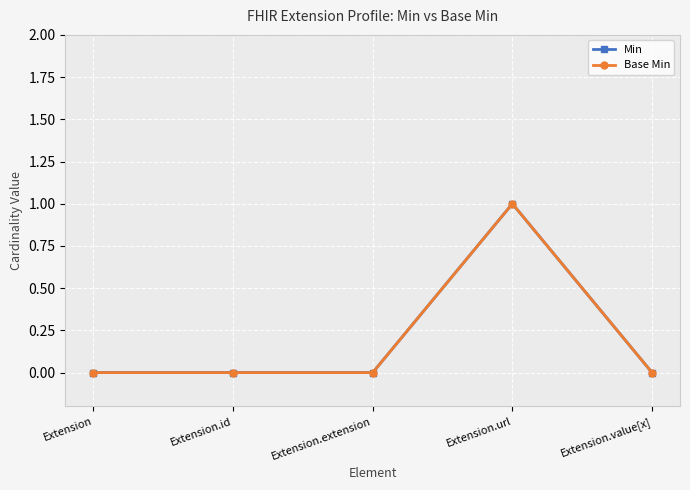

Does the chart have visible grid lines?

Yes